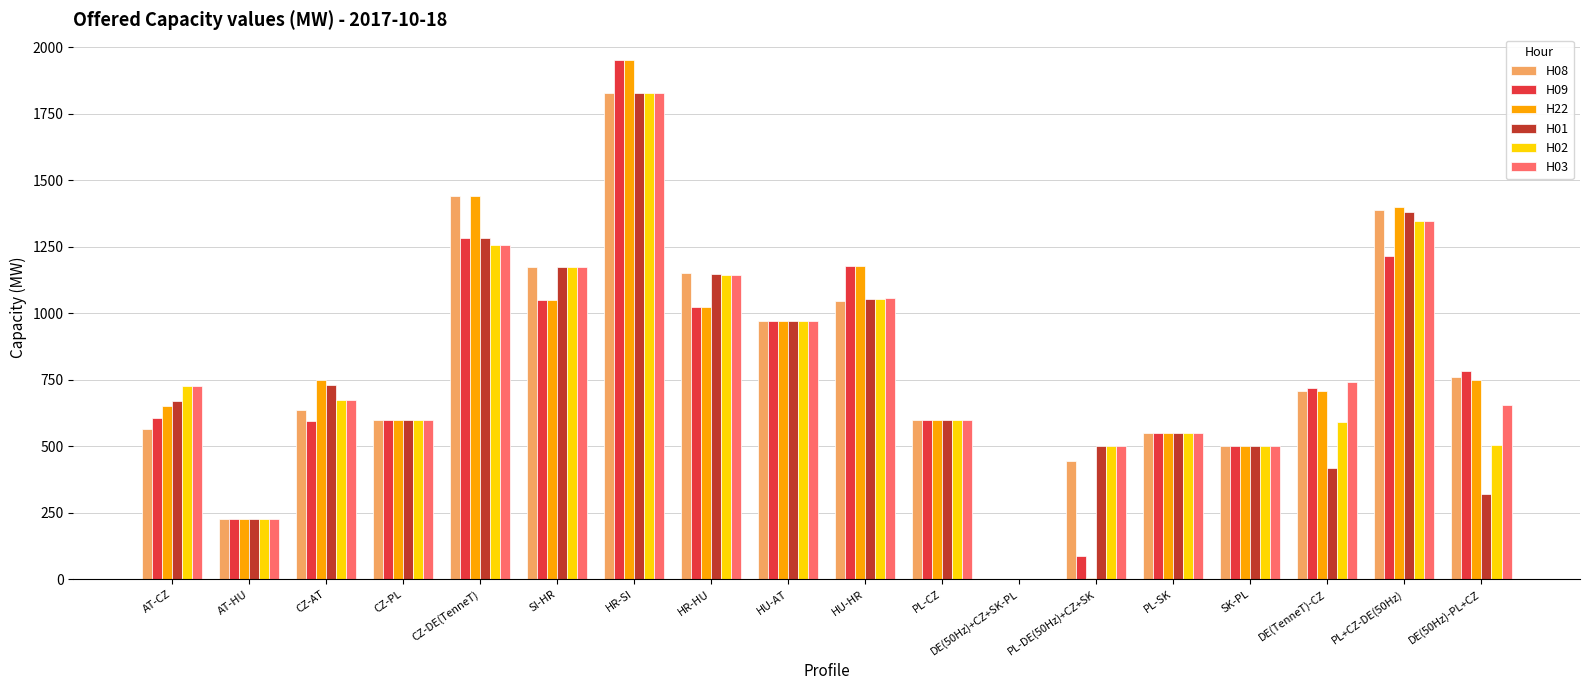

What is the total value across all series at SK-PL?

3000